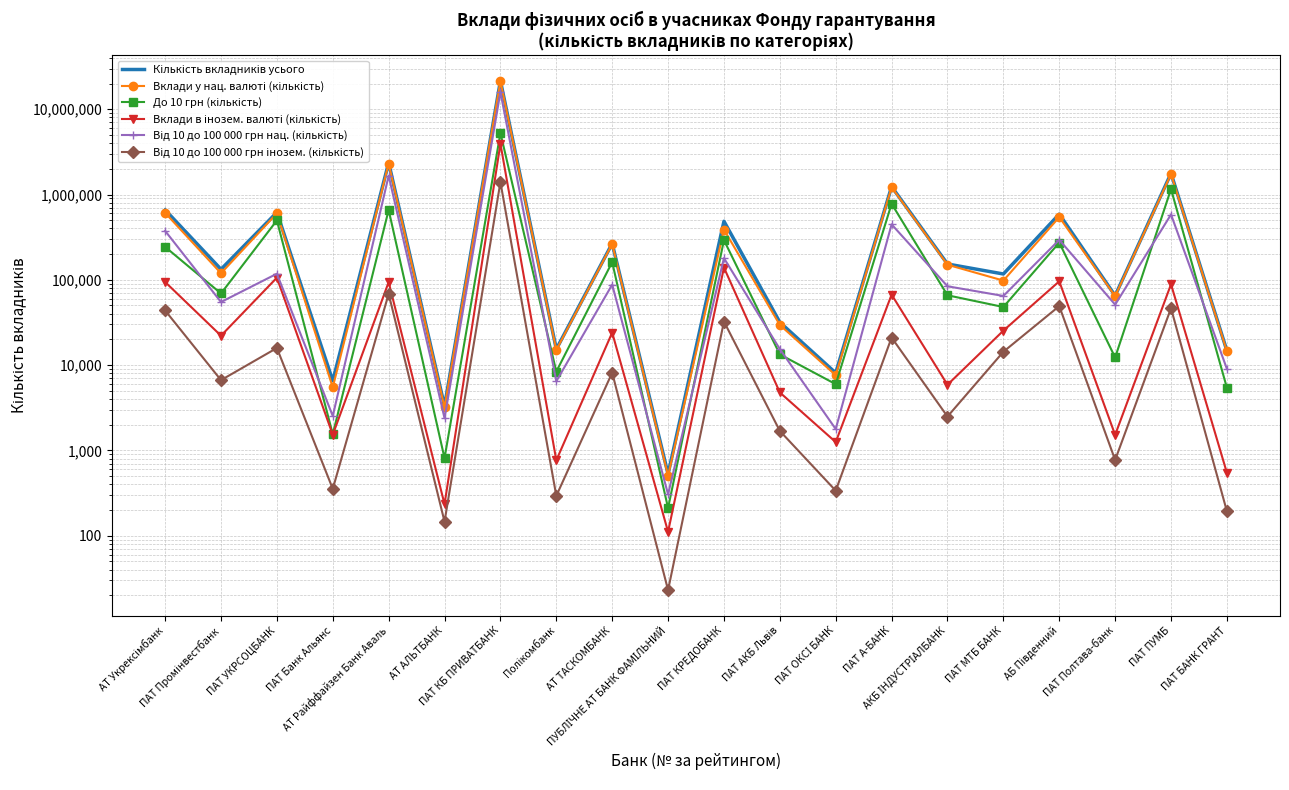

What is the average value of the Від 10 до 100 000 грн нац. (кількість) series?

997336